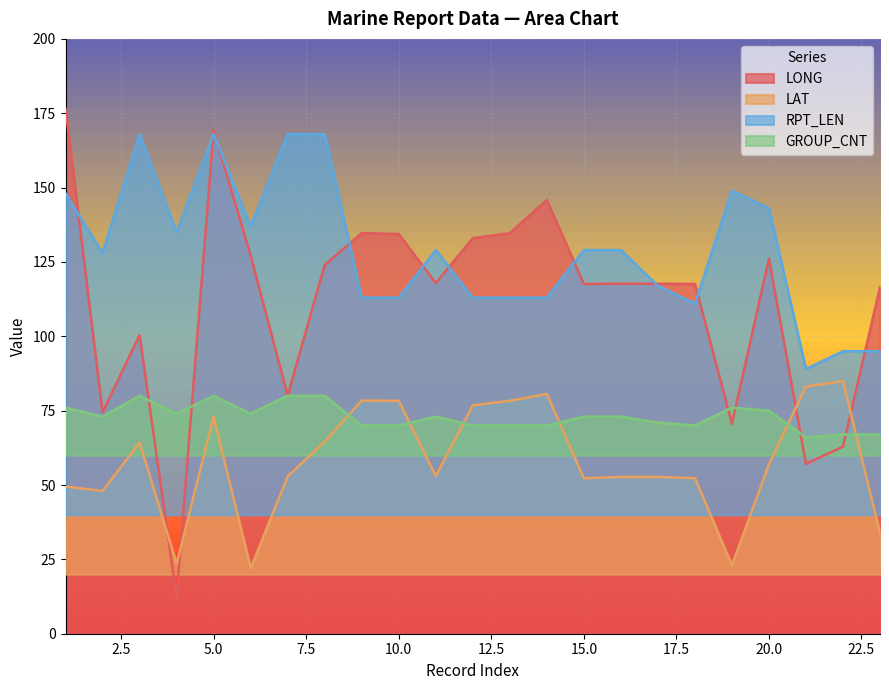

At 18, list the series in order from smallest to largest.

LAT, GROUP_CNT, RPT_LEN, LONG